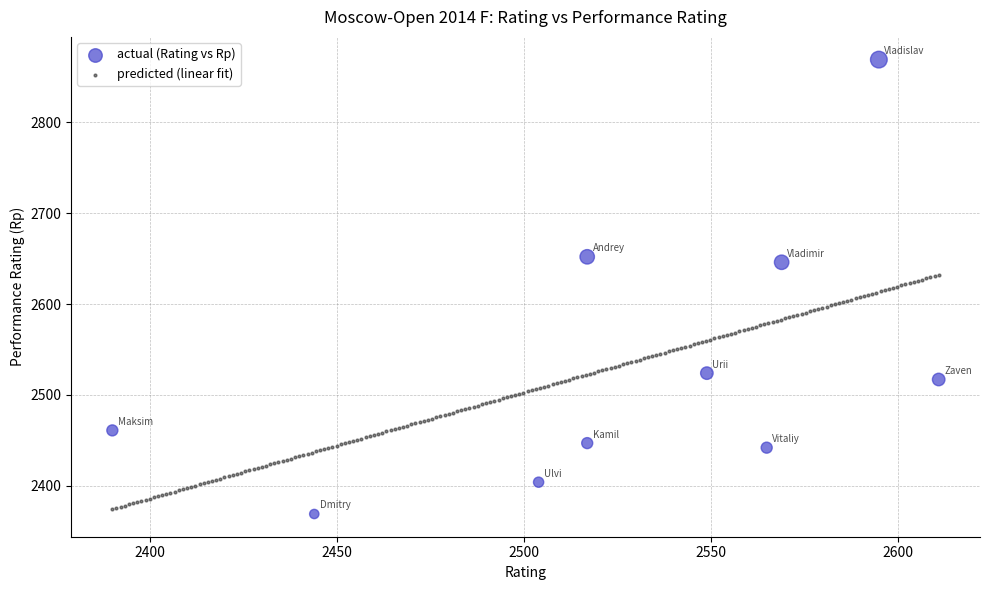

Which series has the widest spread of Y values?

actual (Rating vs Rp)